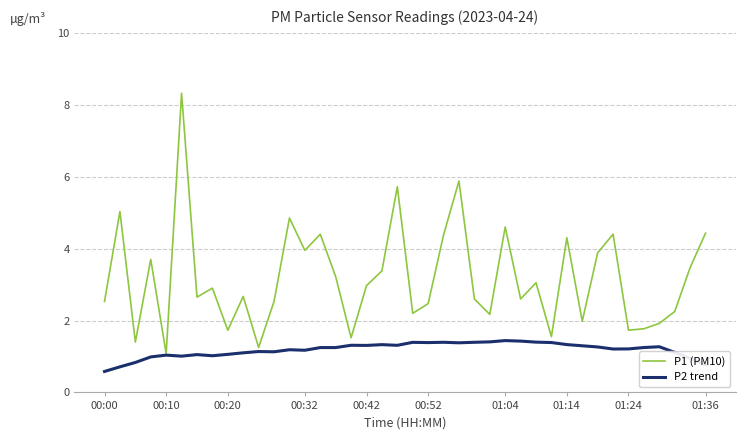

Rank the series by their average value, from lowest to highest.

P2 trend, P1 (PM10)